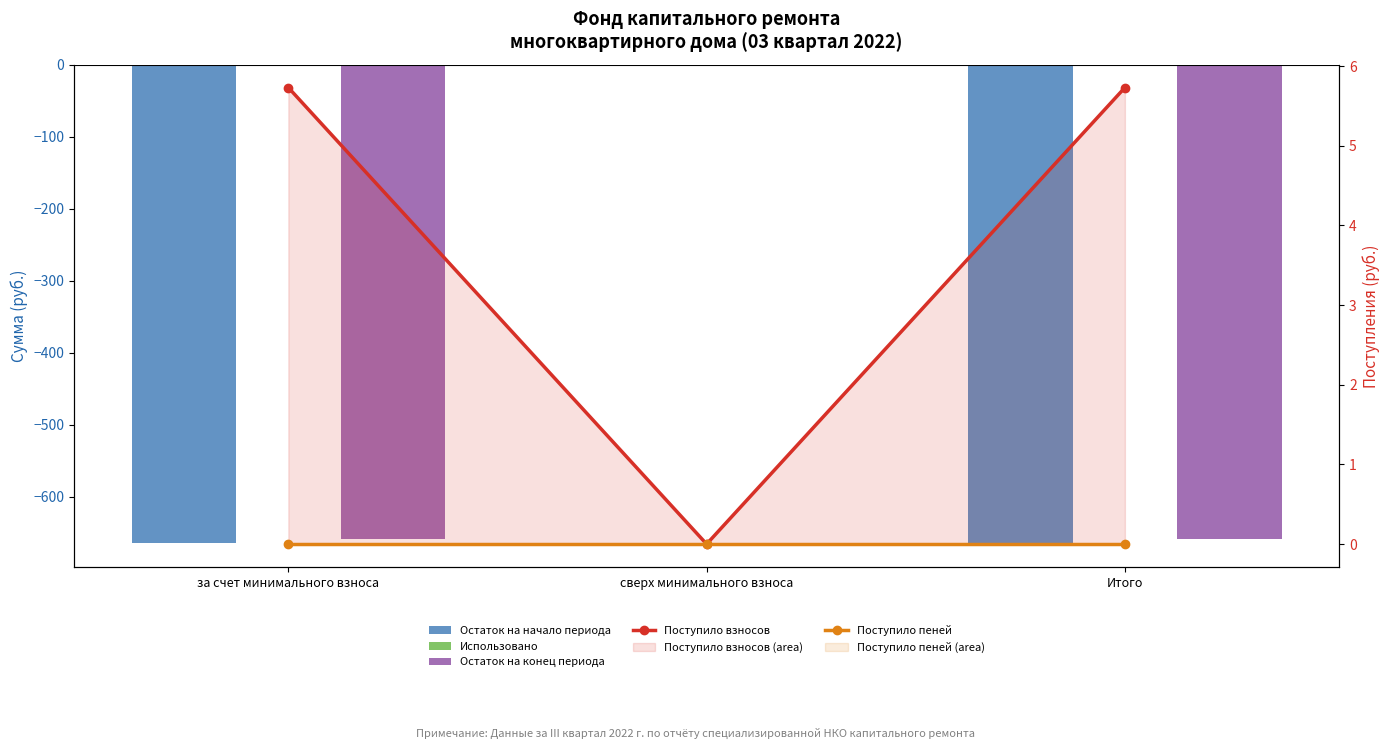

At сверх минимального взноса, list the series in order from smallest to largest.

Остаток на начало периода, Использовано, Остаток на конец периода, Поступило взносов, Поступило пеней